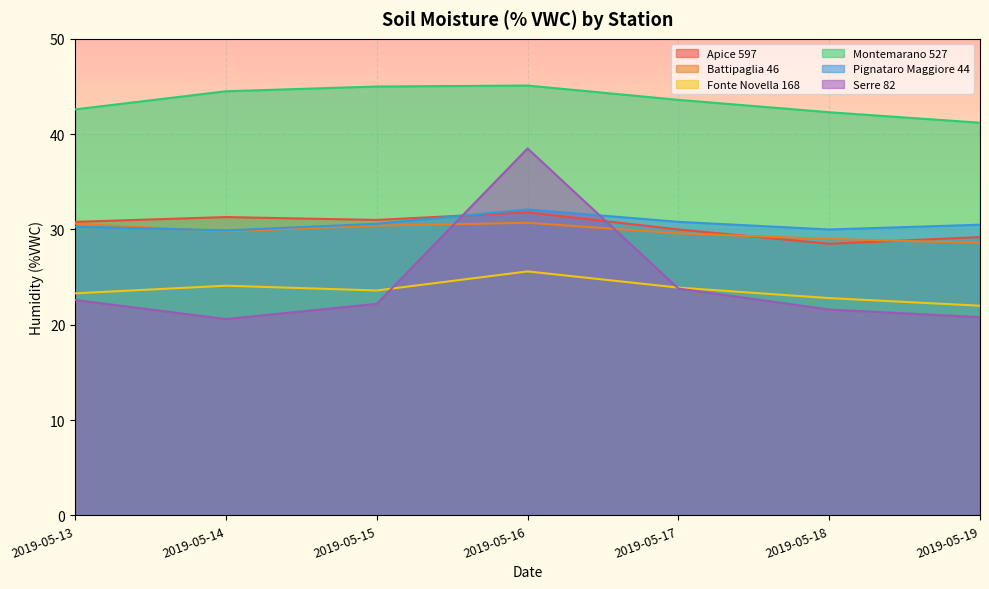

Where does the Fonte Novella 168 series first go above 23?

2019-05-13